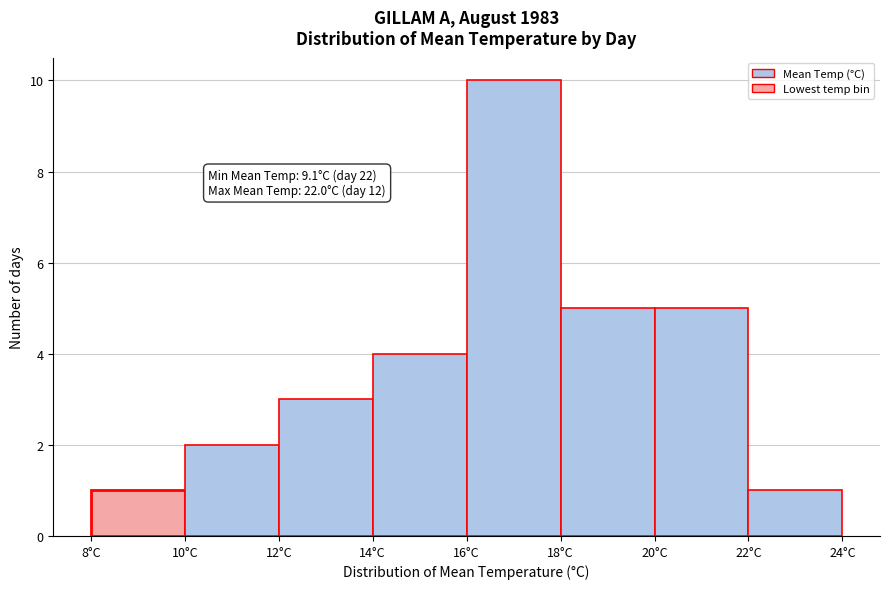

Which range on the x-axis has the tallest bar?

16 to 18